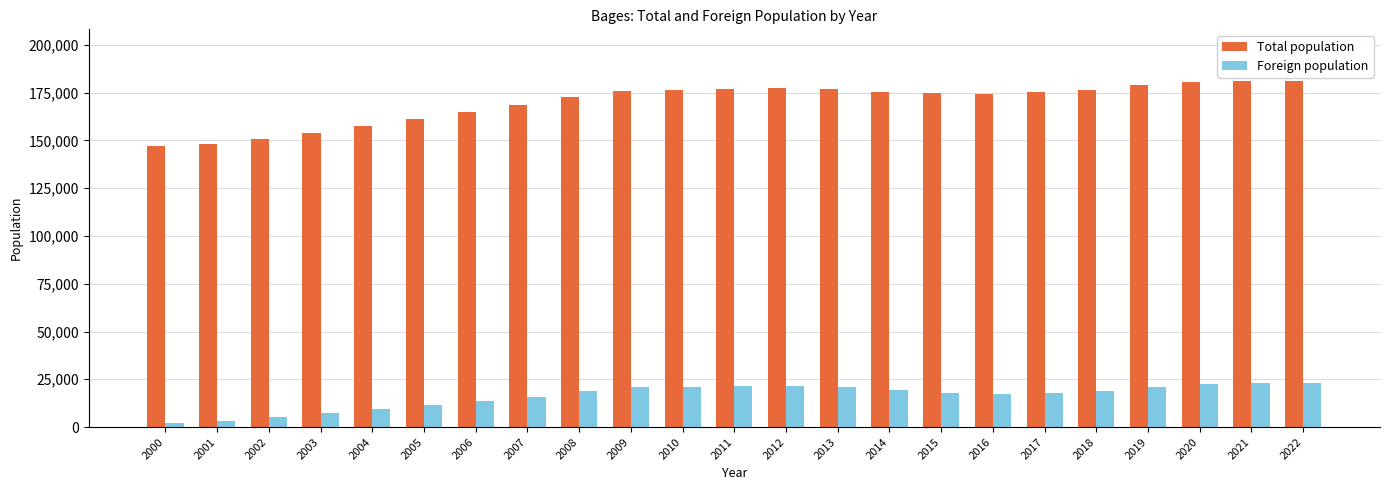

List the series in order of their overall mean, lowest first.

Foreign population, Total population